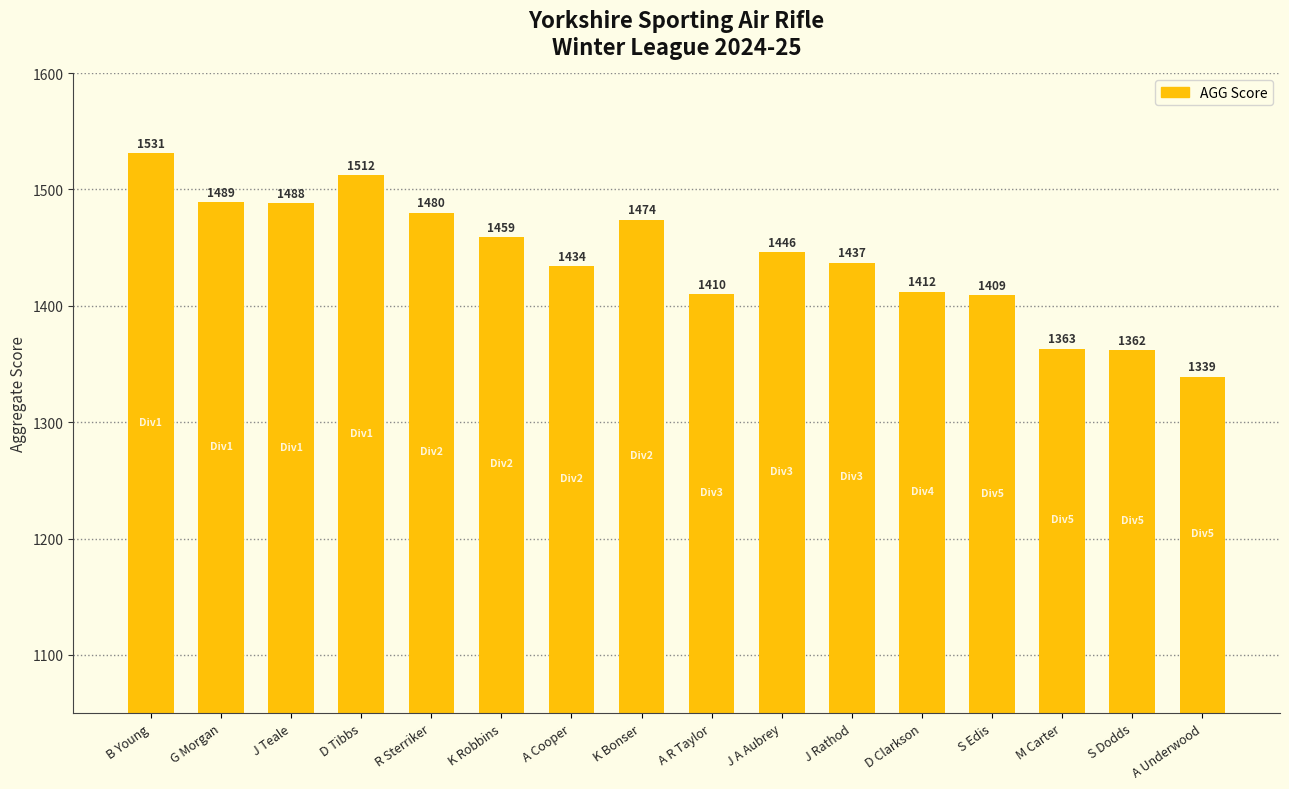

What is the difference between the values at J Teale and A Cooper?

54